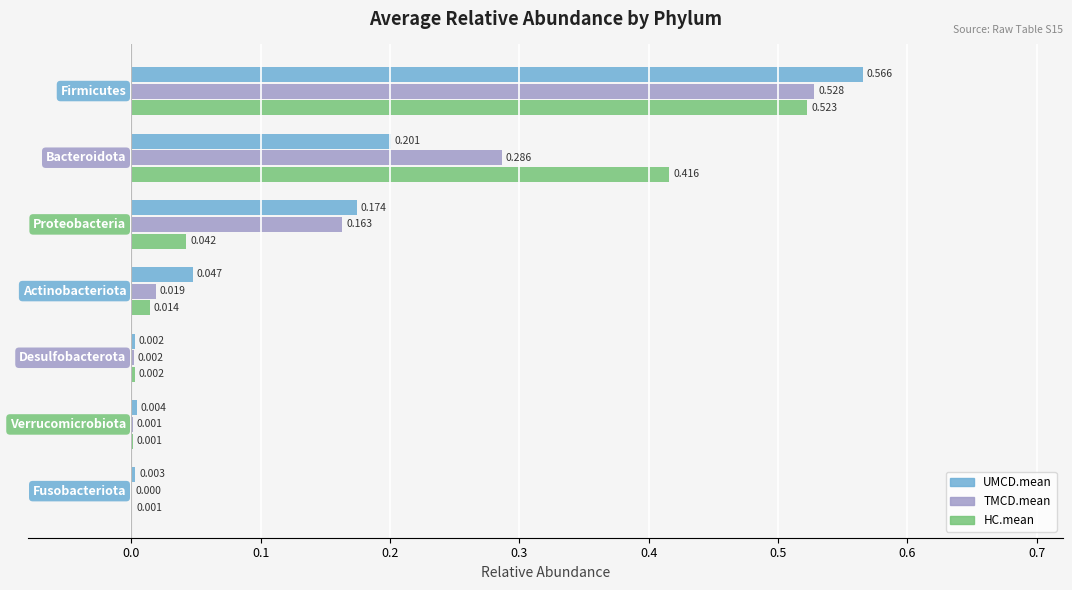

What is the difference between the maximum and second lowest values in the HC.mean series?

0.5